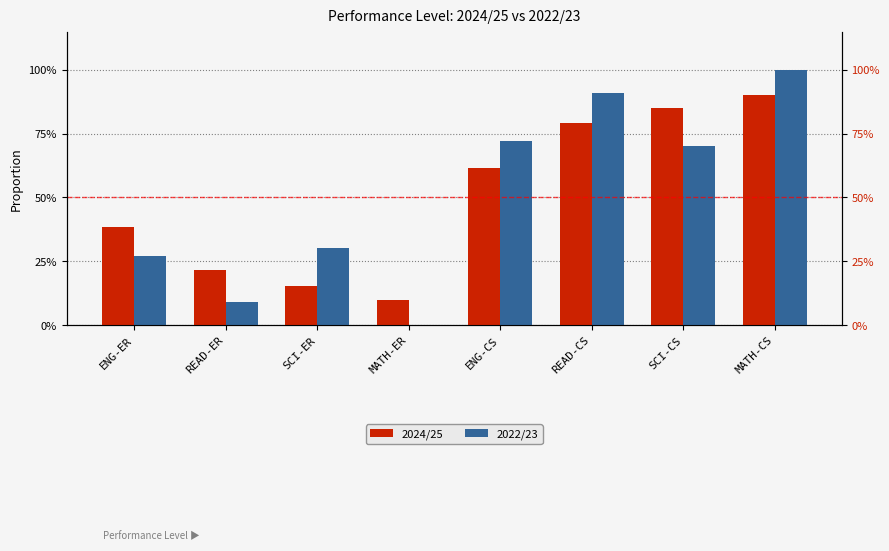

What position from the left is READ-CS?

6